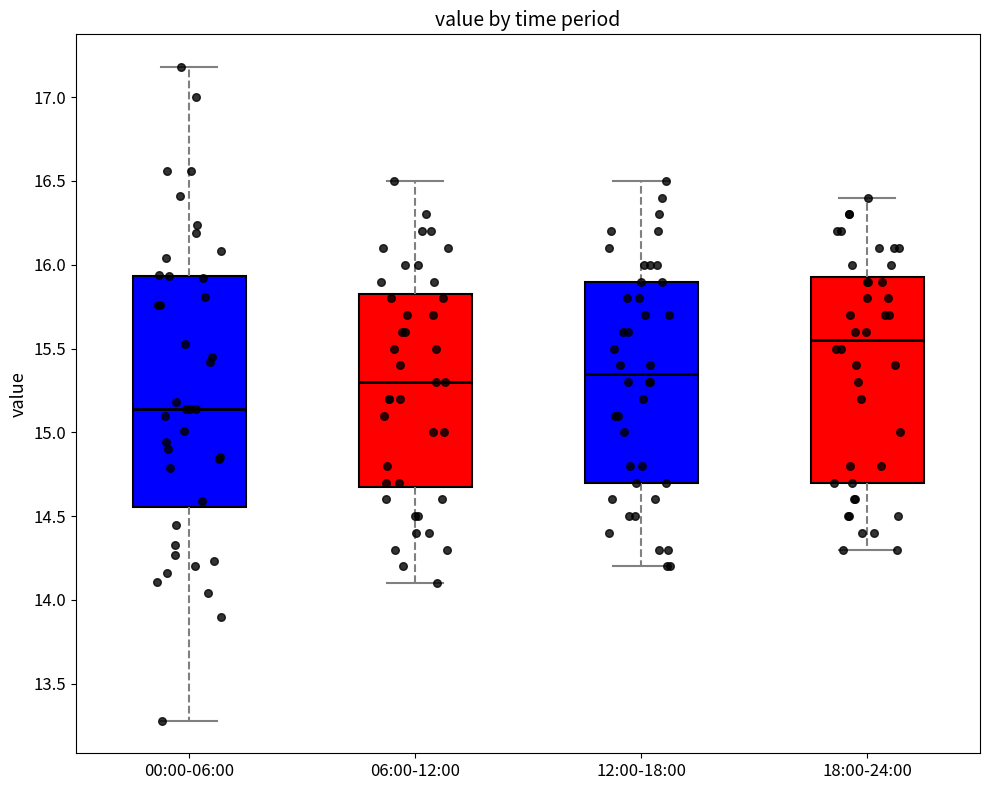

Comparing the boxes themselves (not the whiskers), which one is the tallest?

00:00-06:00